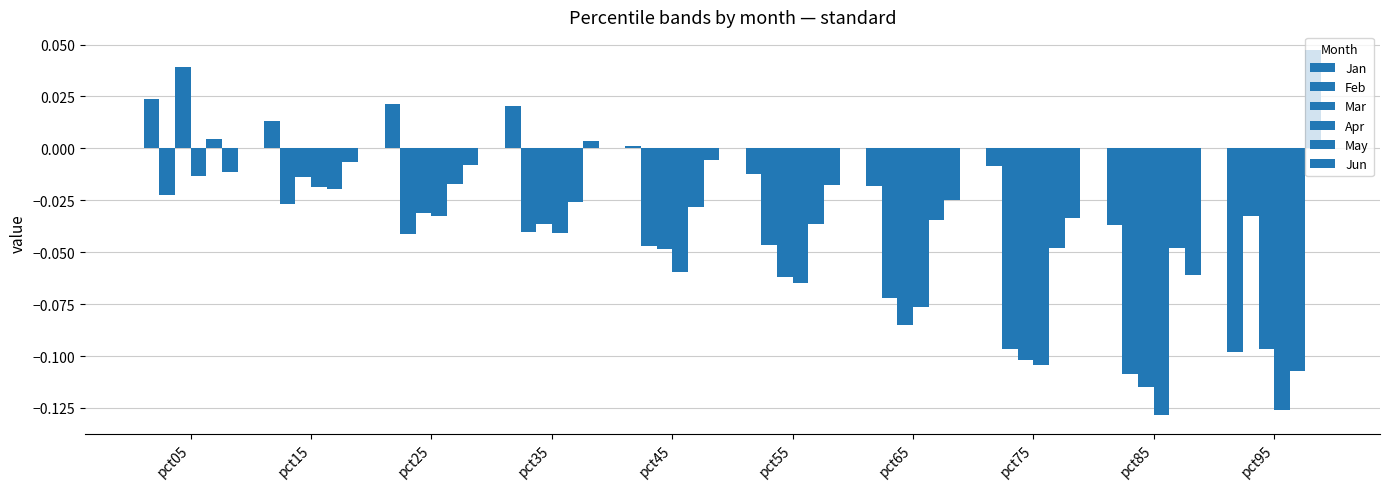

List the series in order of their peak value, lowest first.

Feb, Apr, May, Jan, Mar, Jun